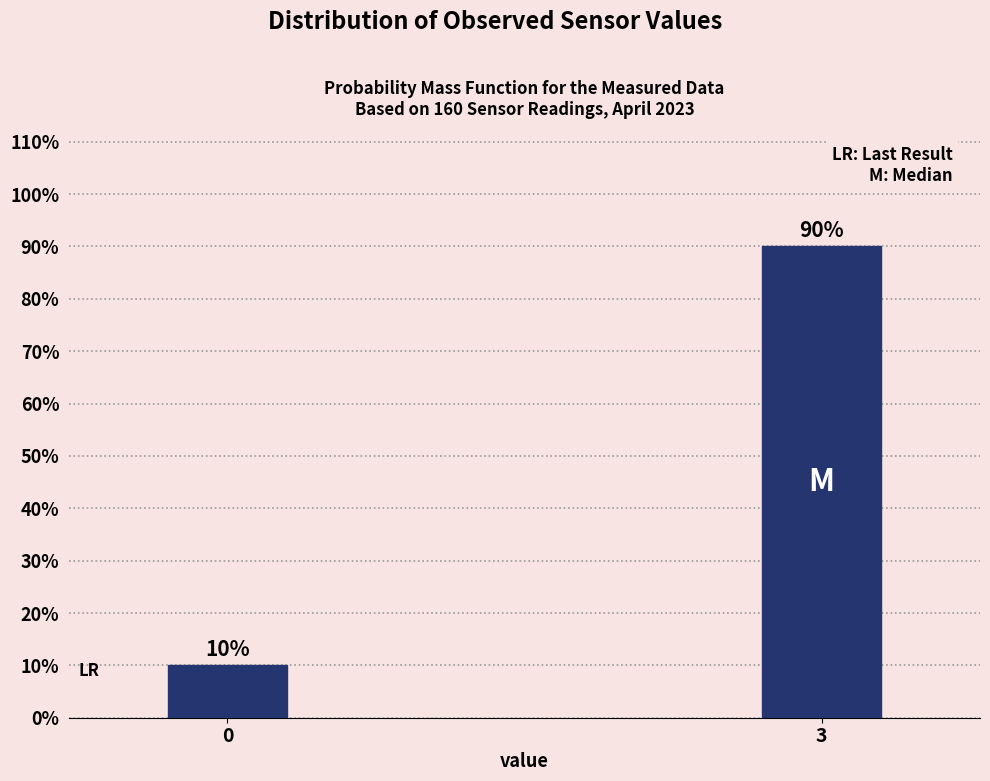

Reading left to right, extract all data points from this chart.

0=10	3=90